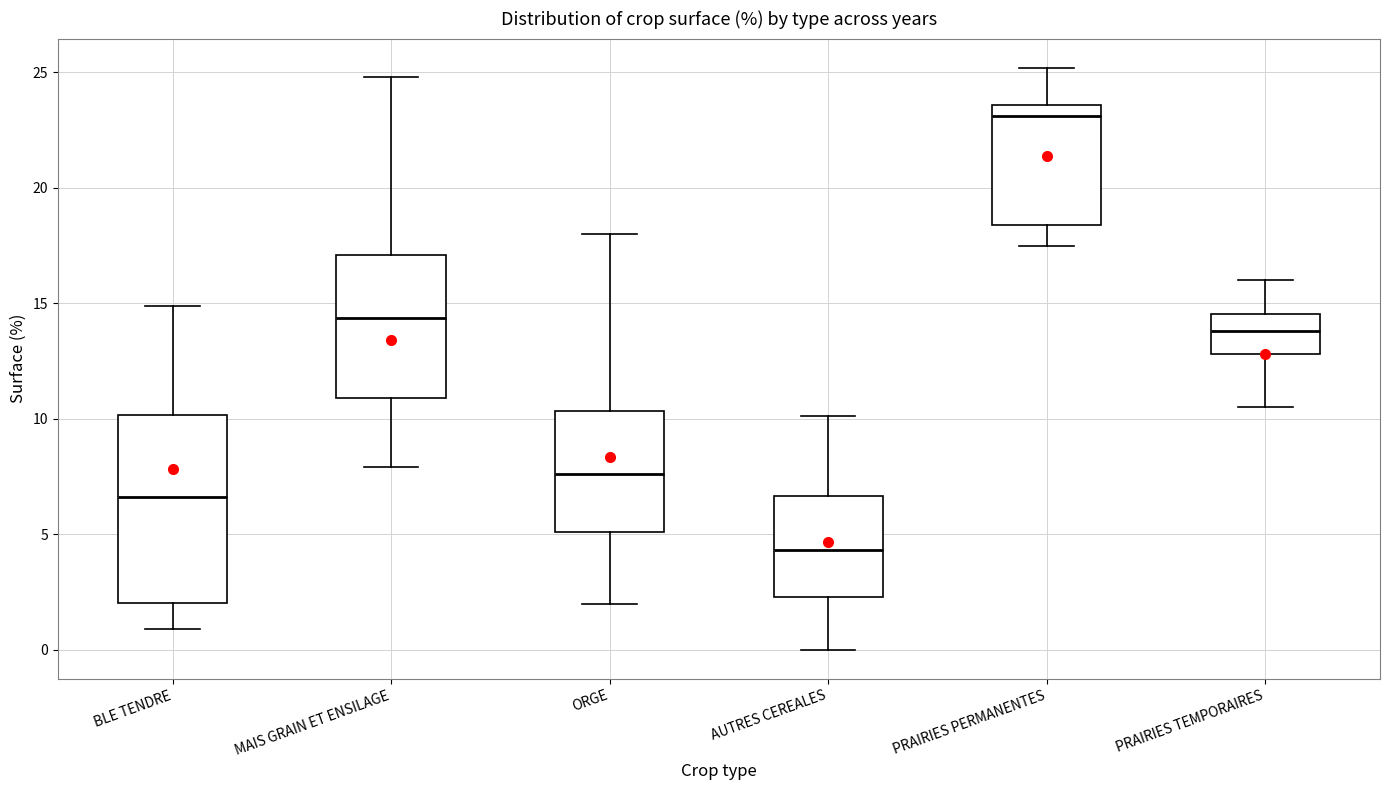

Reading left to right, transcribe this box plot: for each box, give where its median line is, the range the box spans, and where its two whiskers end, as read against the y-axis. The values are not printed on the chart, so give them approximately, as read against the axis.

BLE TENDRE: median 6.5, box 2.0 to 10.0, whiskers 1.0 to 15.0
MAIS GRAIN ET ENSILAGE: median 14.5, box 11.0 to 17.0, whiskers 8.0 to 25.0
ORGE: median 7.5, box 5.0 to 10.5, whiskers 2.0 to 18.0
AUTRES CEREALES: median 4.5, box 2.5 to 6.5, whiskers 0.0 to 10.0
PRAIRIES PERMANENTES: median 23.0, box 18.5 to 23.5, whiskers 17.5 to 25.0
PRAIRIES TEMPORAIRES: median 14.0, box 13.0 to 14.5, whiskers 10.5 to 16.0